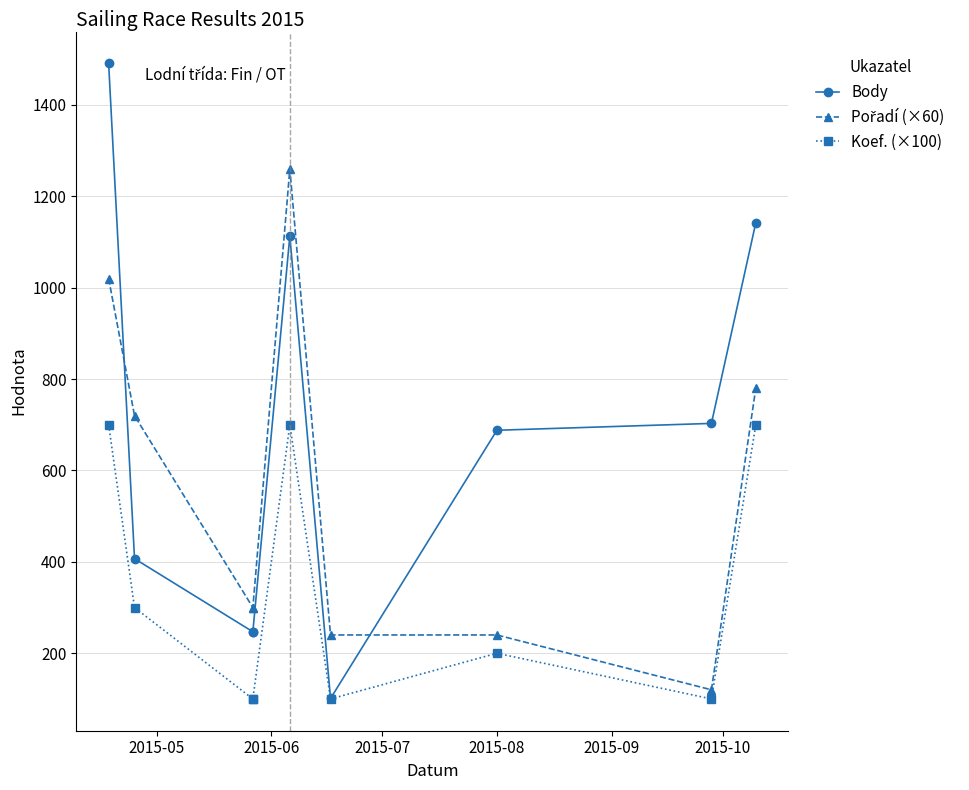

Reading right to left, extract all data points from this chart.

Body: 1142	703	688	101	1113	247	247	407	1491
Pořadí (×60): 780	120	240	240	1260	300	300	720	1020
Koef. (×100): 700	100	200	100	700	100	100	300	700